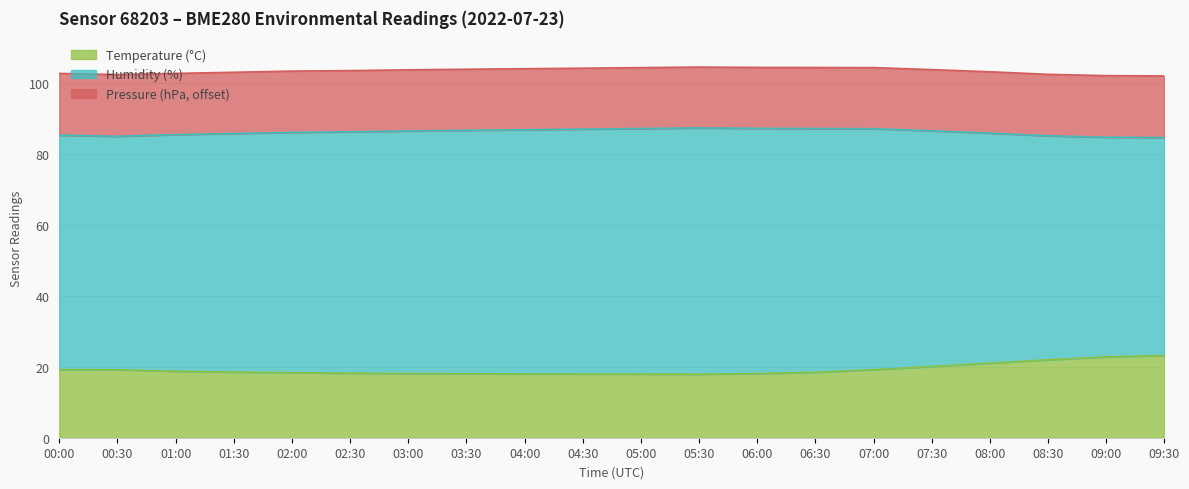

At 01:00, list the series in order from smallest to largest.

Pressure (hPa, offset), Temperature (°C), Humidity (%)